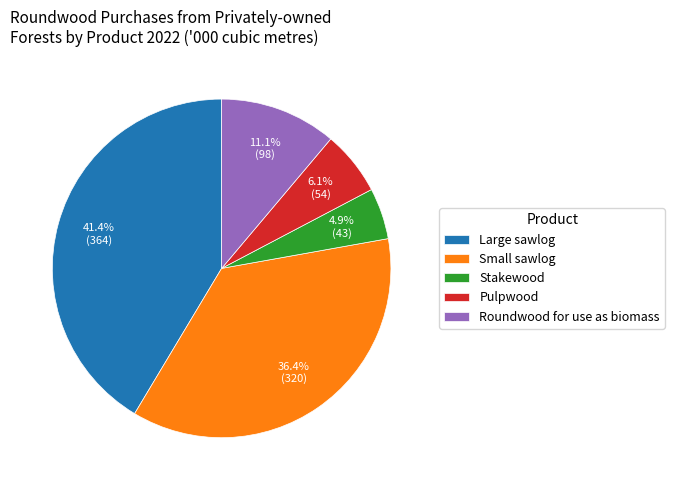

Is there a majority slice in this chart?

No